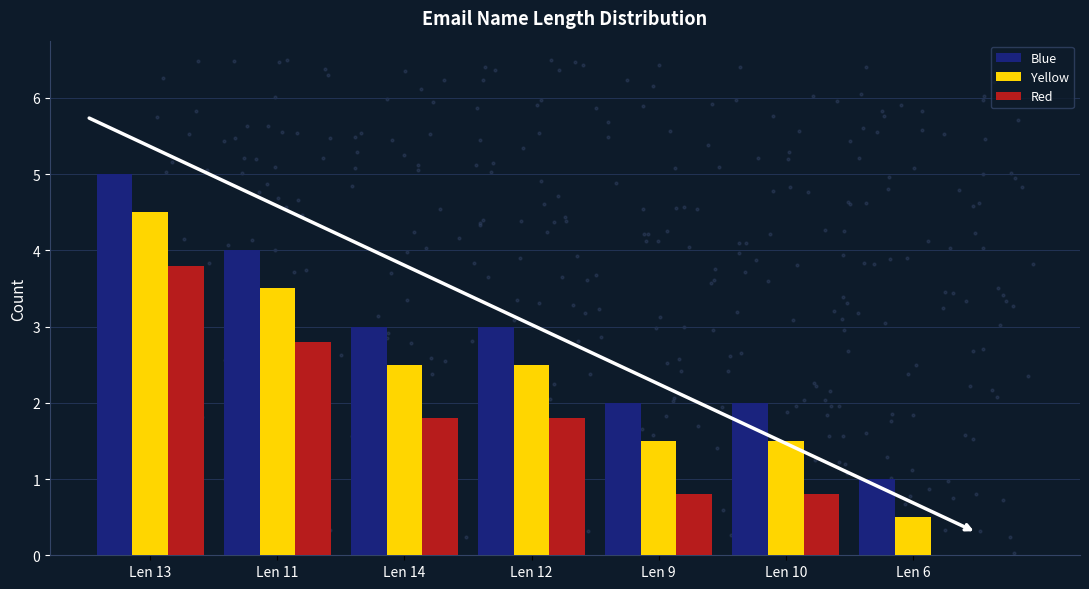

At how many categories does at least one series exceed 1?

6